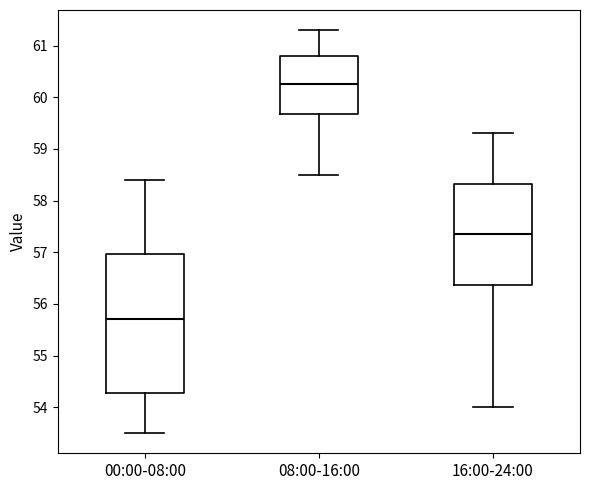

Where is the upper edge of the box for 00:00-08:00 on the y-axis? The values are not printed on the chart, so give them approximately, as read against the axis.

57.0